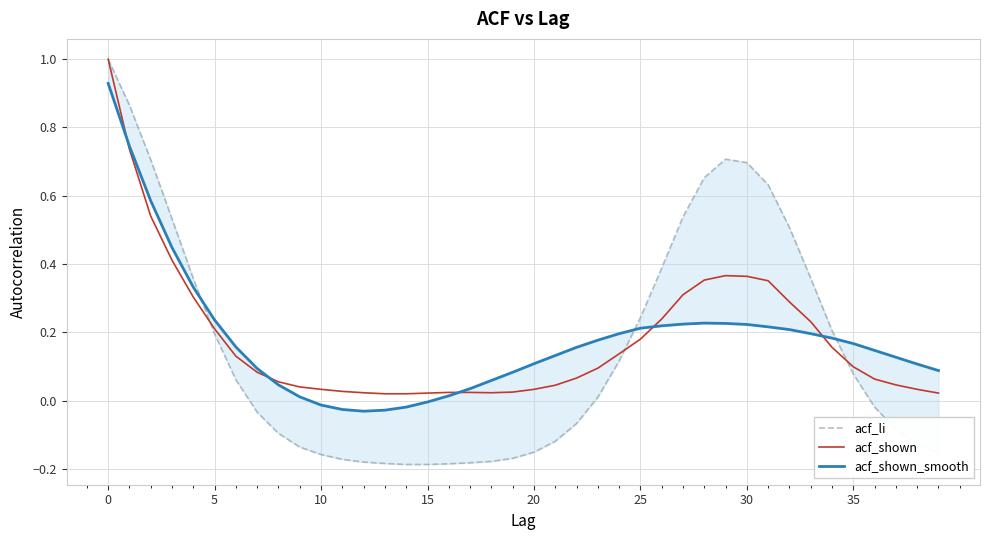

How many values in acf_shown_smooth are below zero?

6